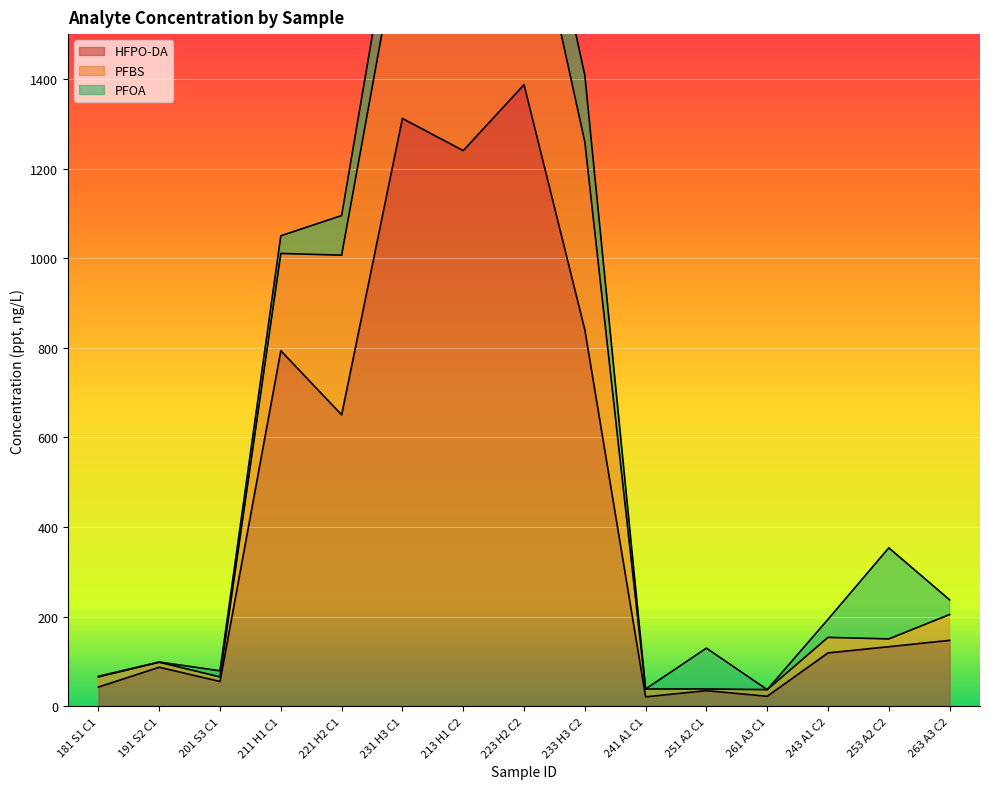

True or false: PFBS and HFPO-DA intersect in this chart.

False